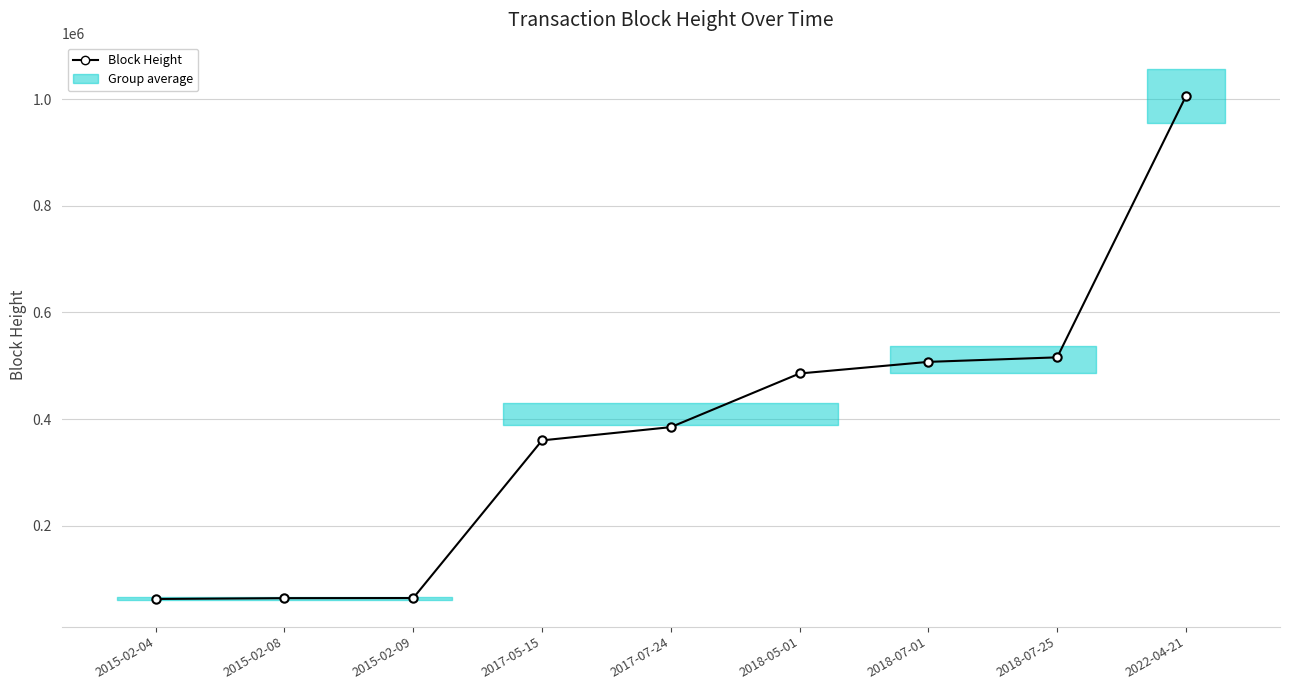

Which label corresponds to the largest value in the chart?

2022-04-21